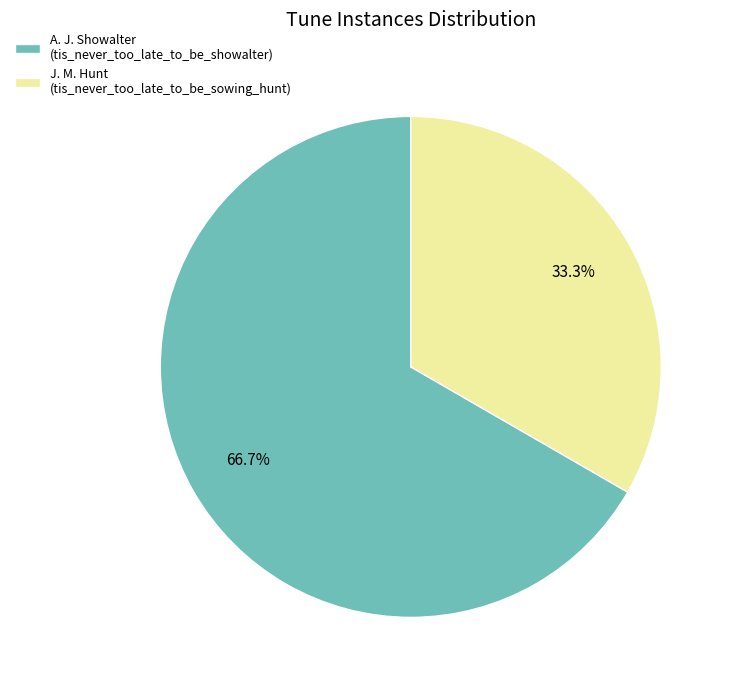

Does any single category account for the majority?

Yes